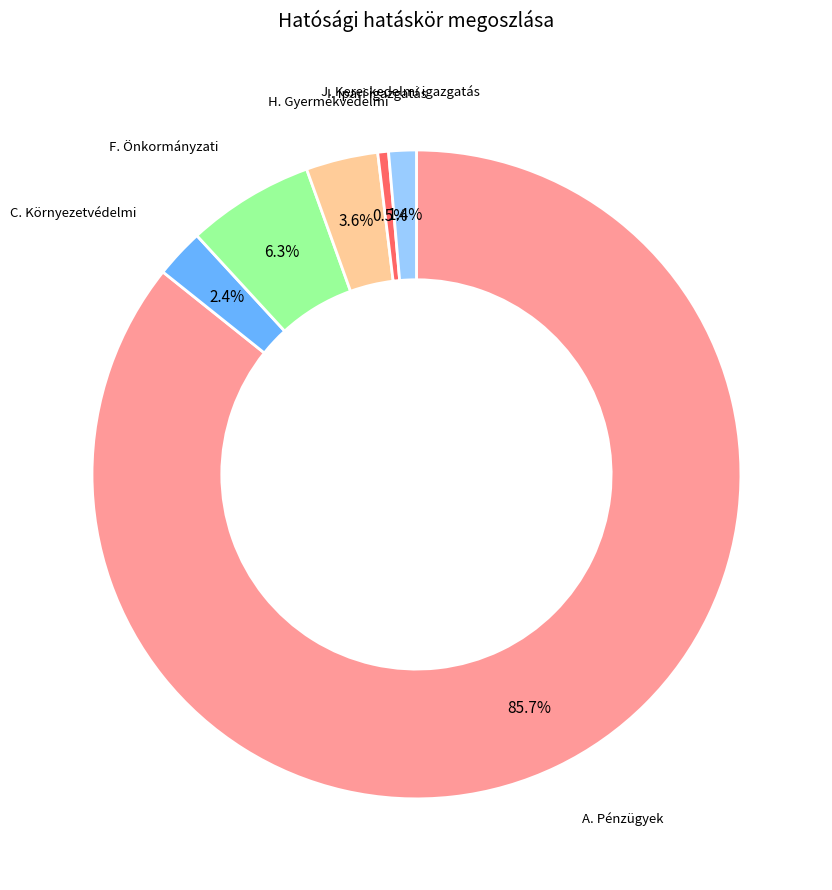

Is there a majority slice in this chart?

Yes